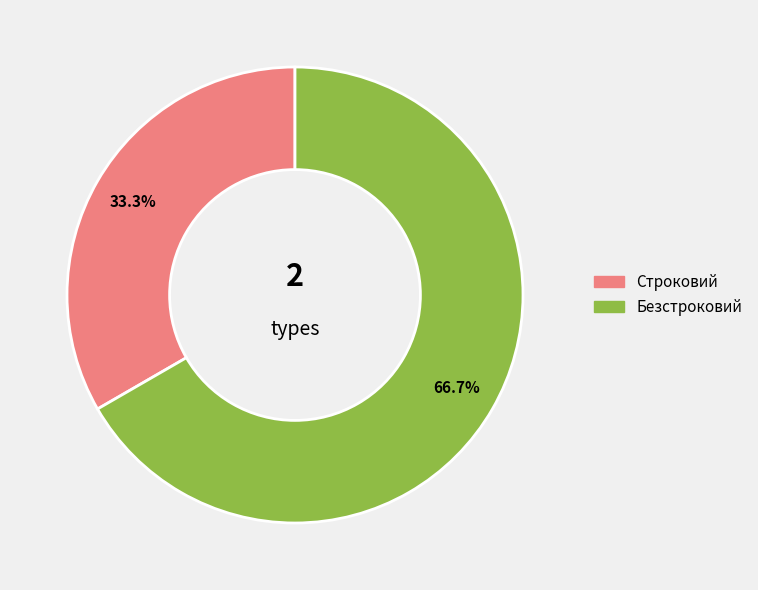

What percentage is the Строковий slice, to the nearest percent?

33%